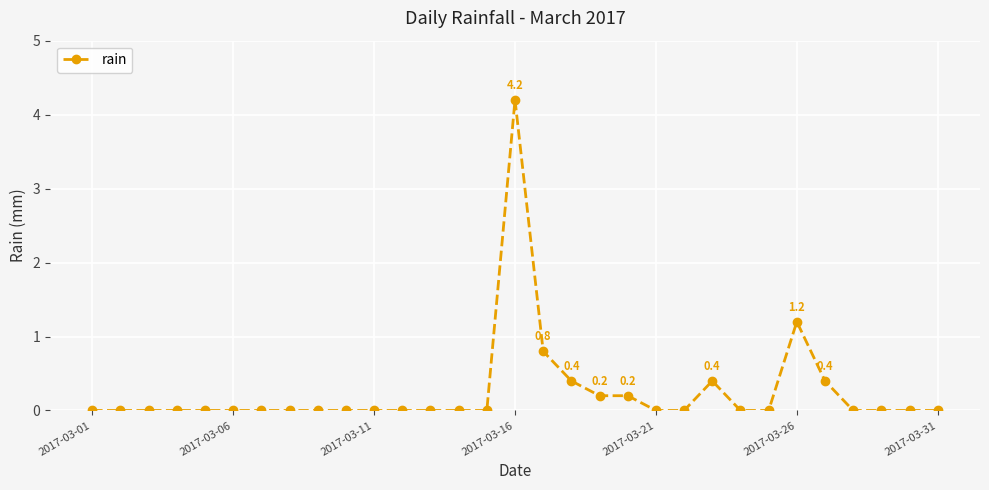

What is the average value?

0.3